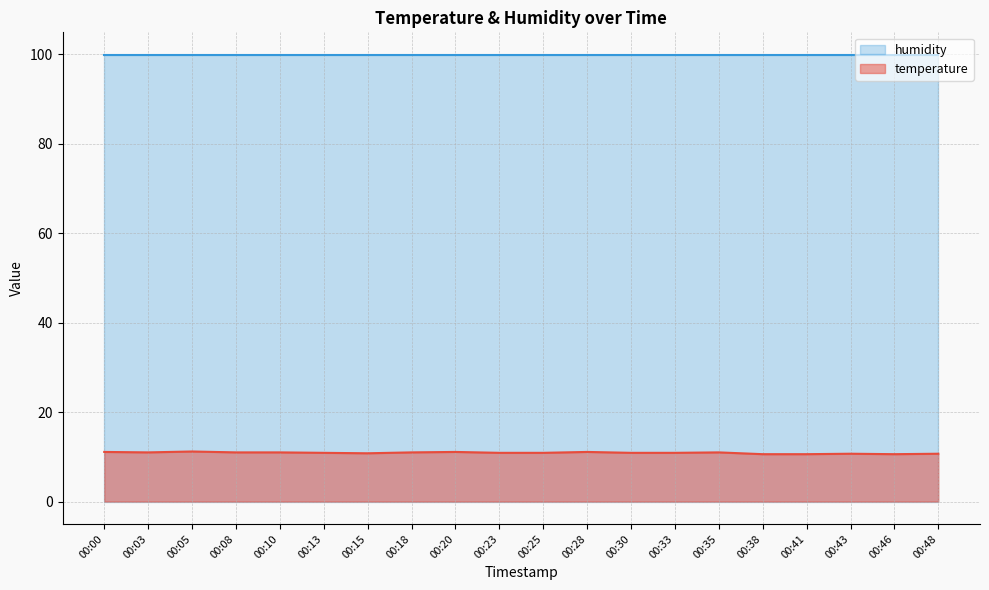

How many distinct data groups are displayed?

2